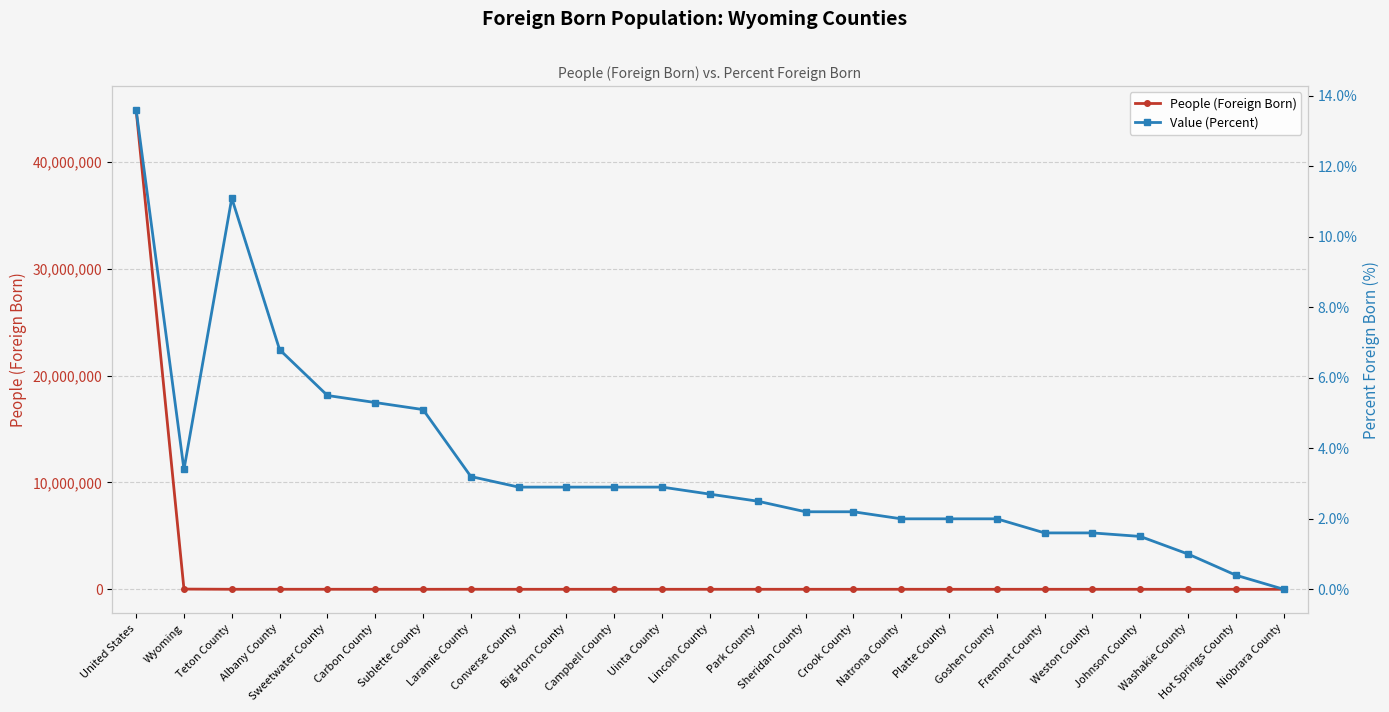

Rank the series at Park County from lowest to highest value.

Value (Percent), People (Foreign Born)